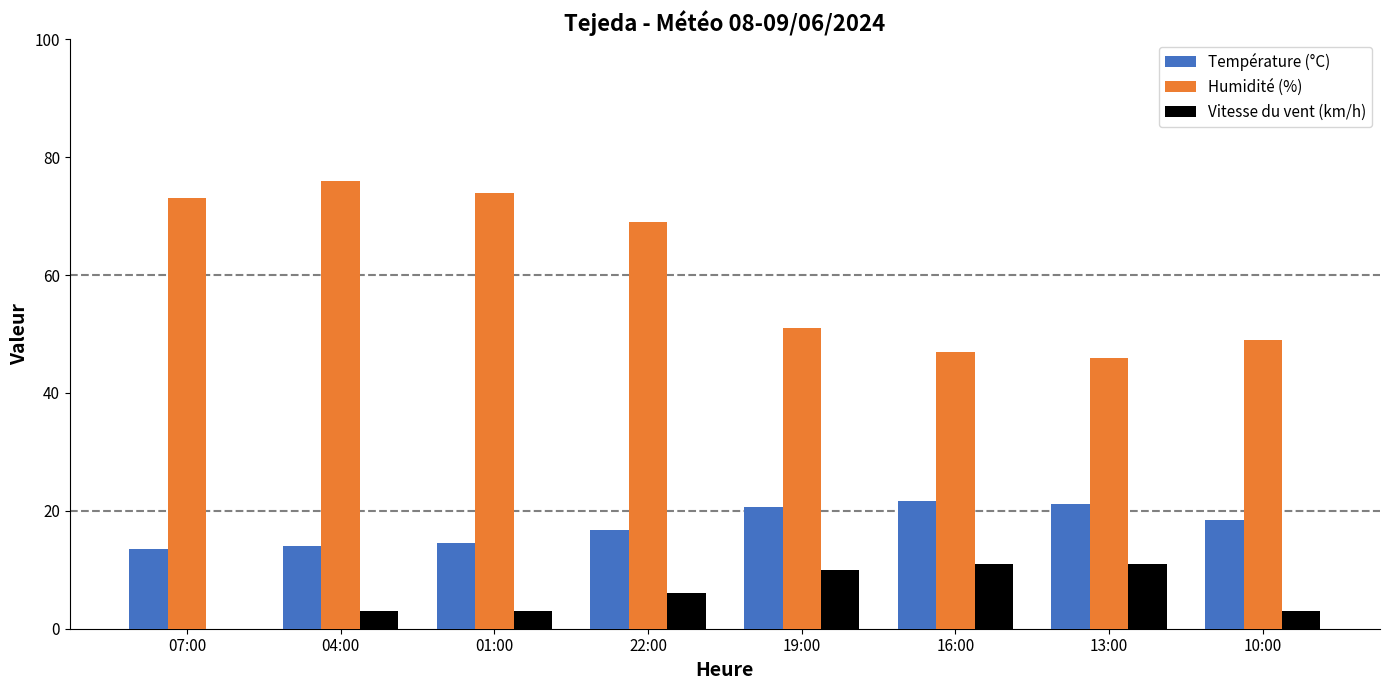

Which series has the largest total across all categories?

Humidité (%)